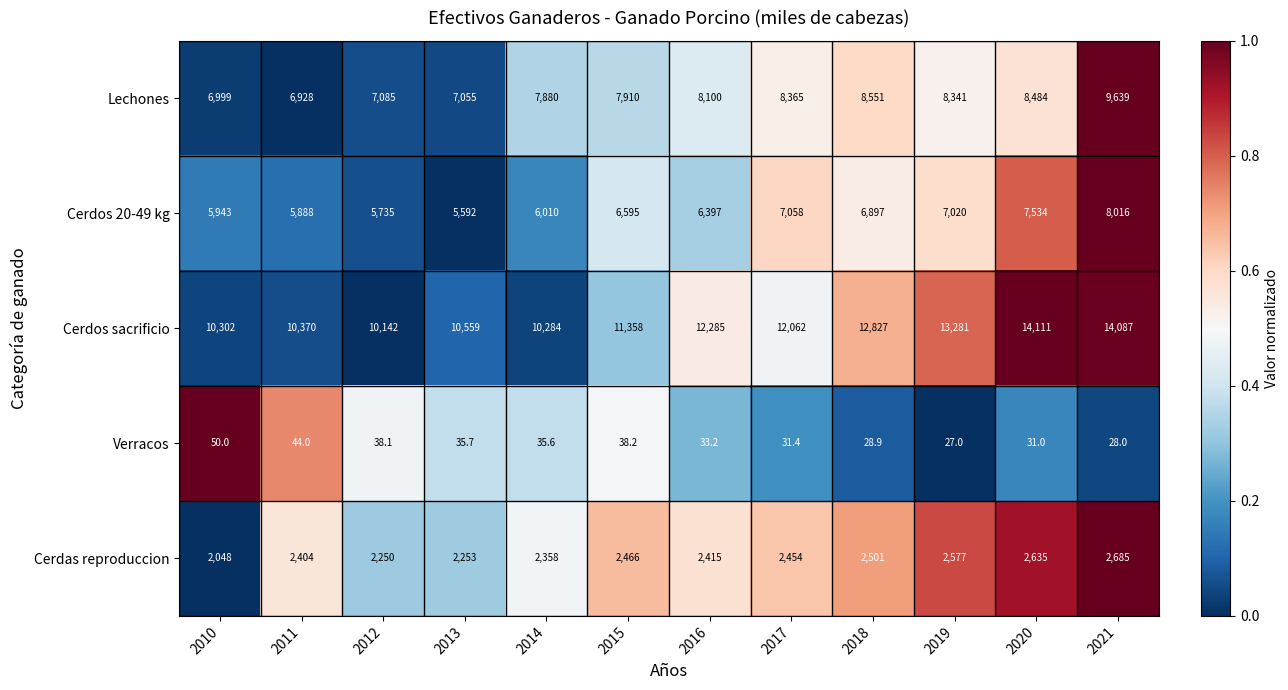

Rank the series at 2014 from highest to lowest value.

Cerdos sacrificio, Lechones, Cerdos 20-49 kg, Cerdas reproduccion, Verracos